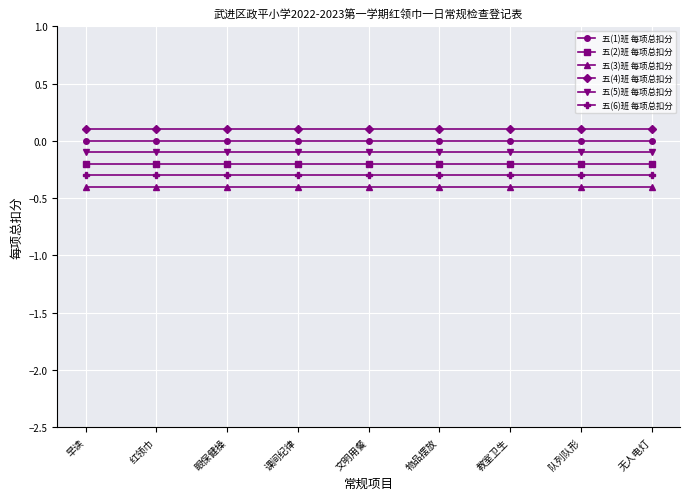

The value of 五(5)班 每项总扣分 at 文明用餐 is -0.1. True or false?

True